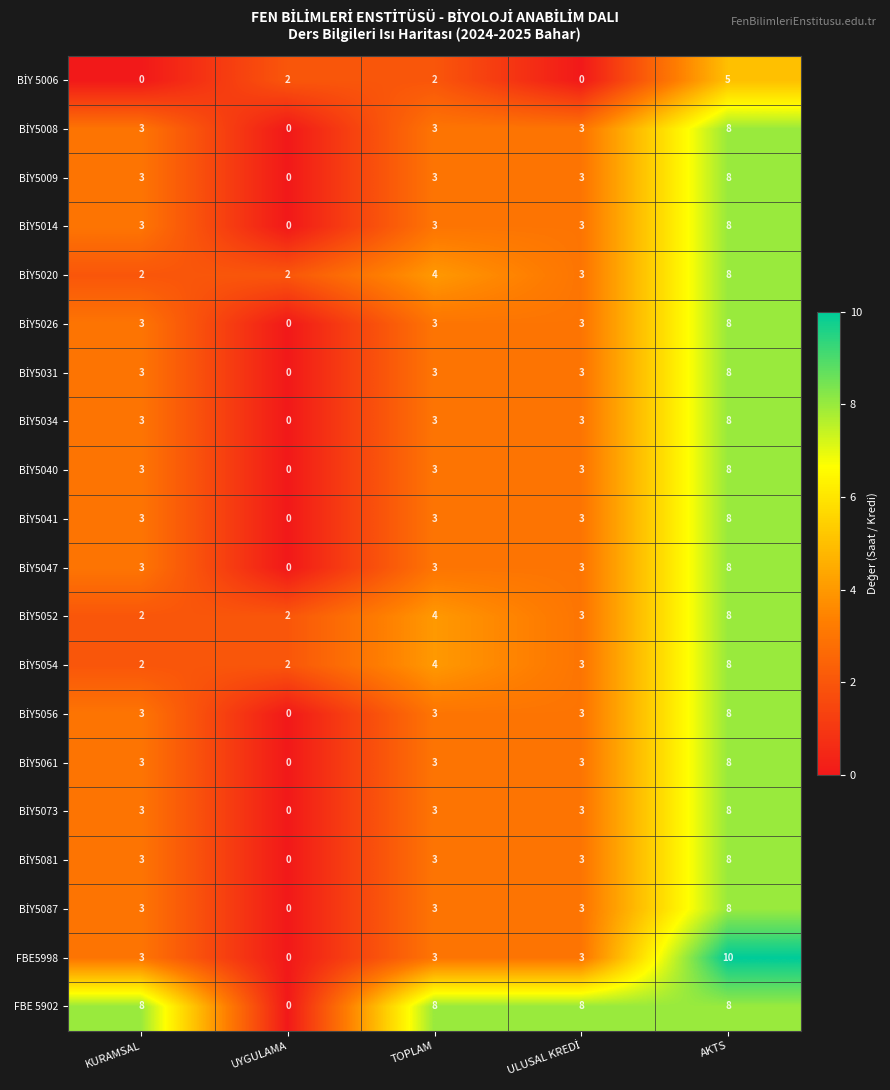

Count the FBE 5902 values in the range 8 to 9.

4